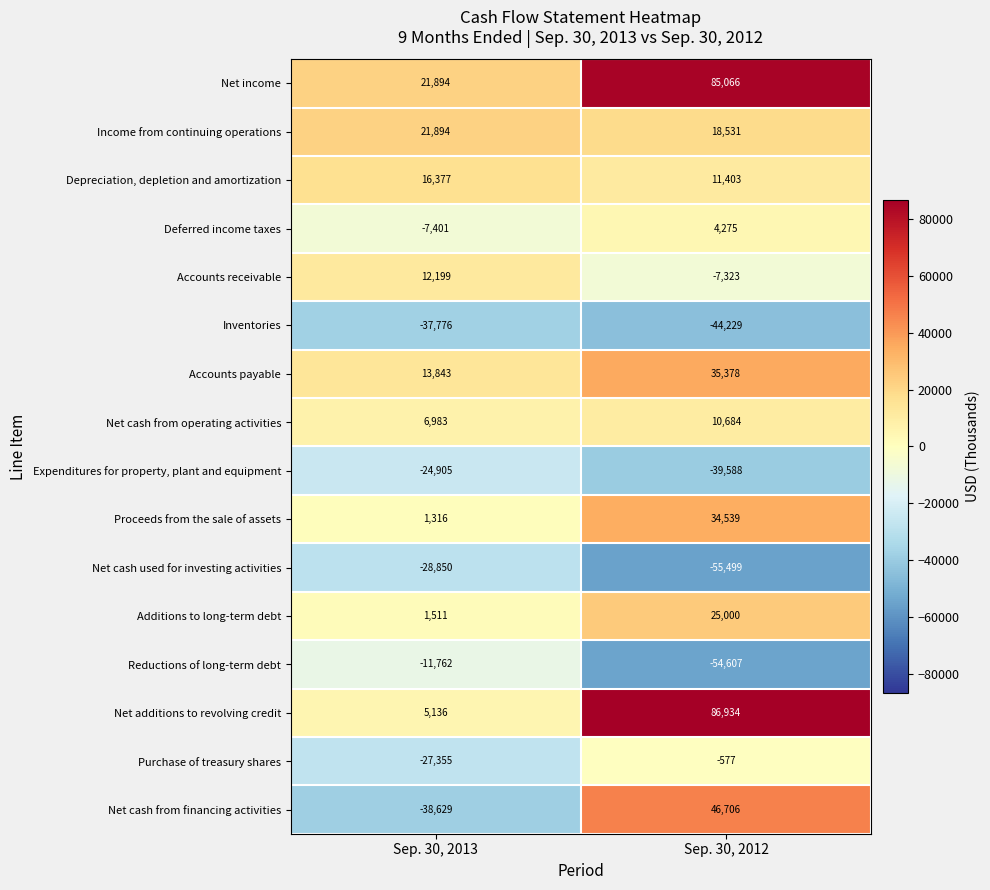

What is the sum of the Proceeds from the sale of assets values at Sep. 30, 2012 and Sep. 30, 2013?

35855